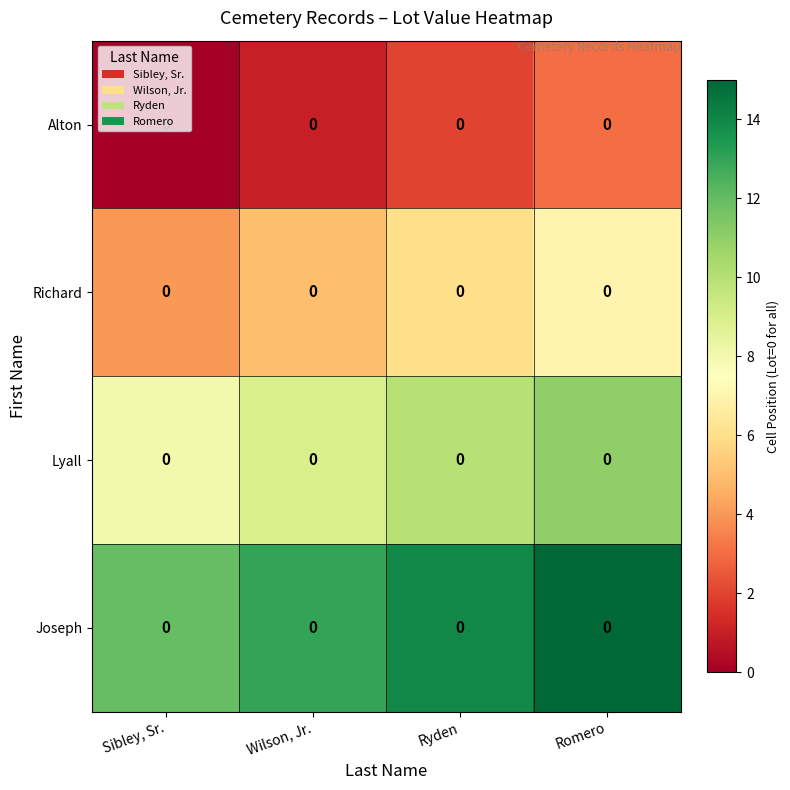

What is the total value across all series at Wilson, Jr.?

28